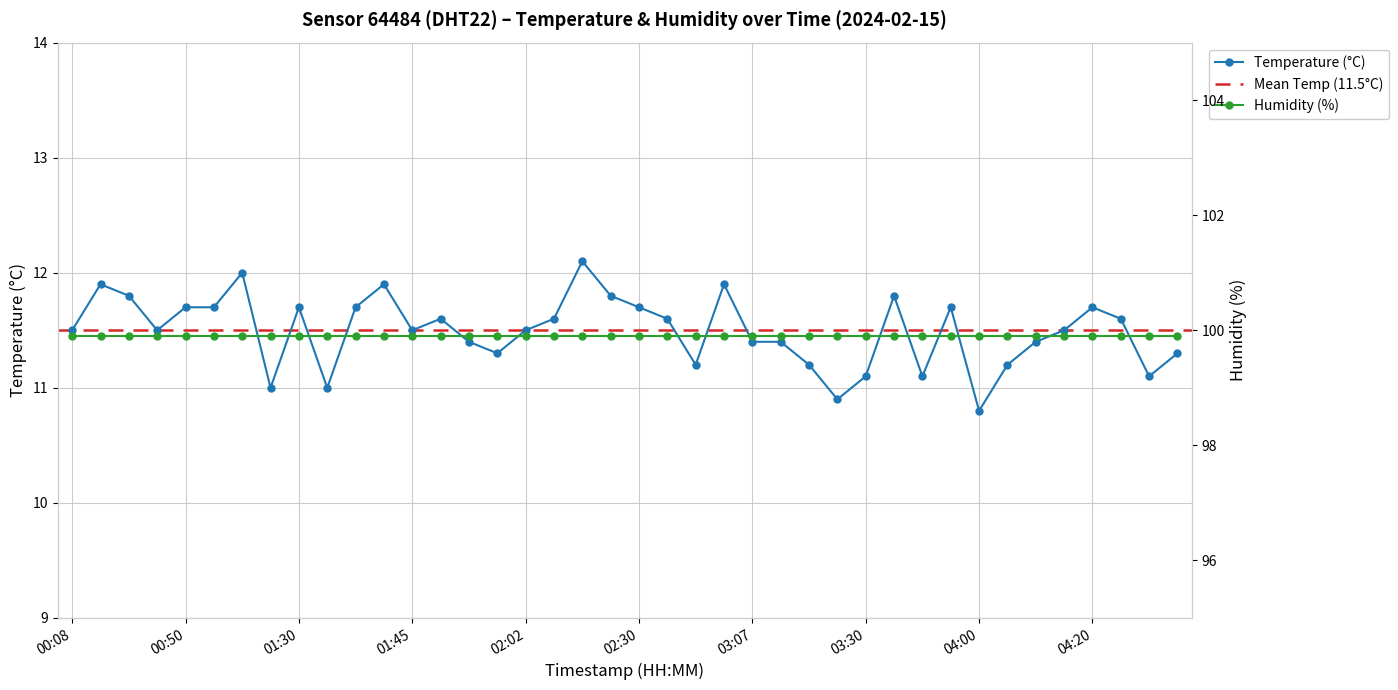

Which label corresponds to the largest value in the chart?

02:15